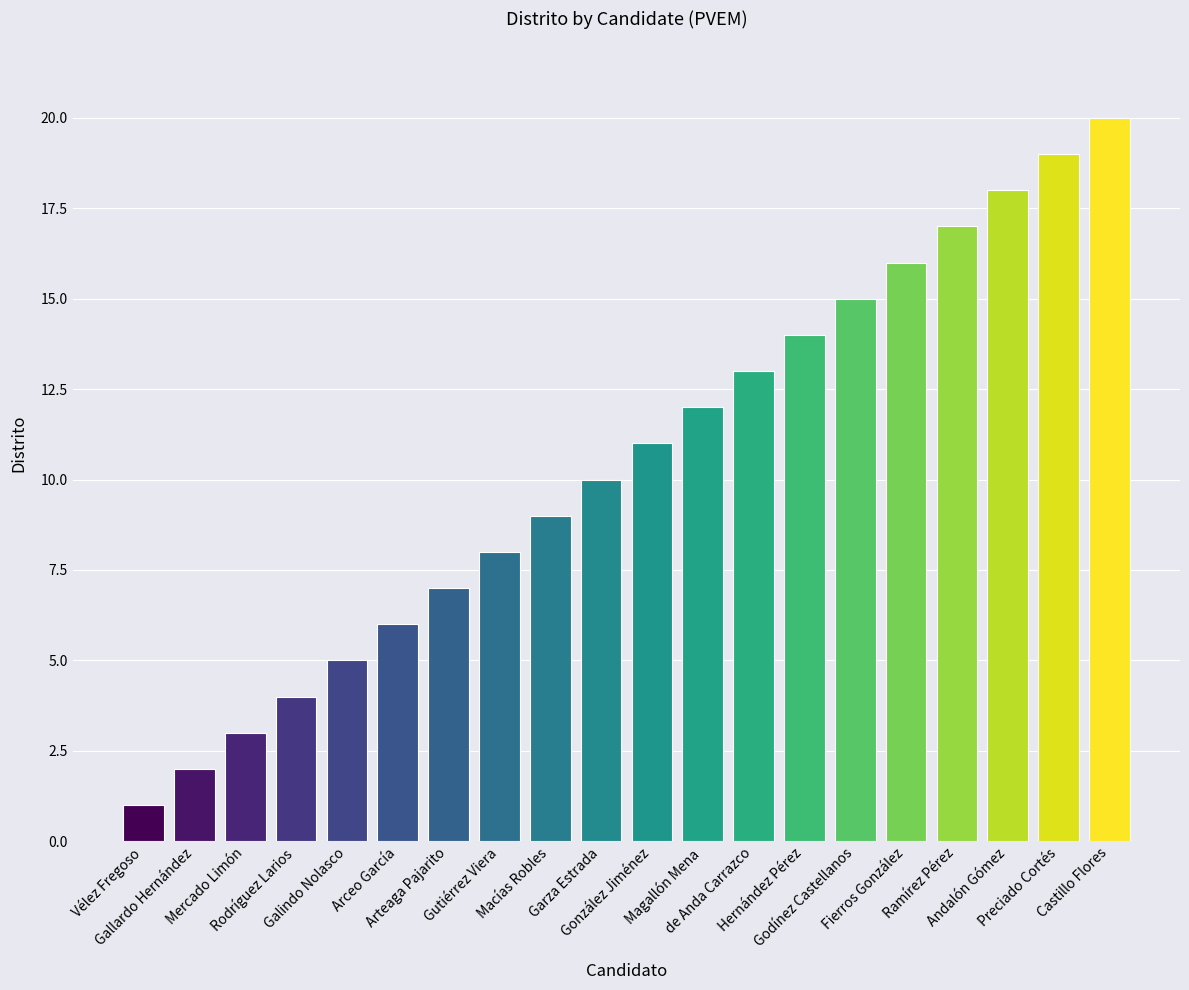

Which label corresponds to the smallest value in the chart?

Vélez Fregoso